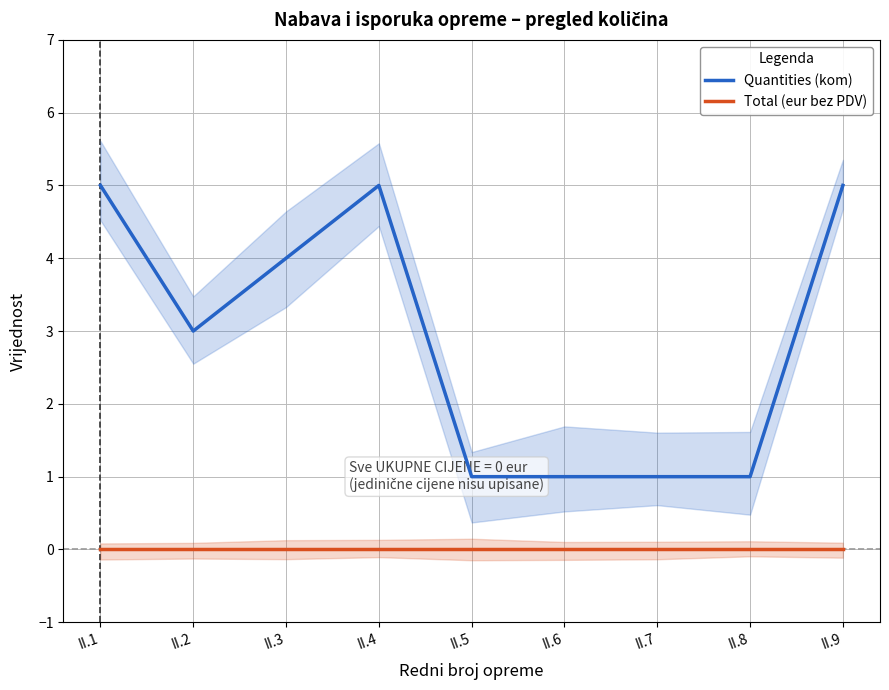

How many values in the Quantities (kom) series are below 3?

4